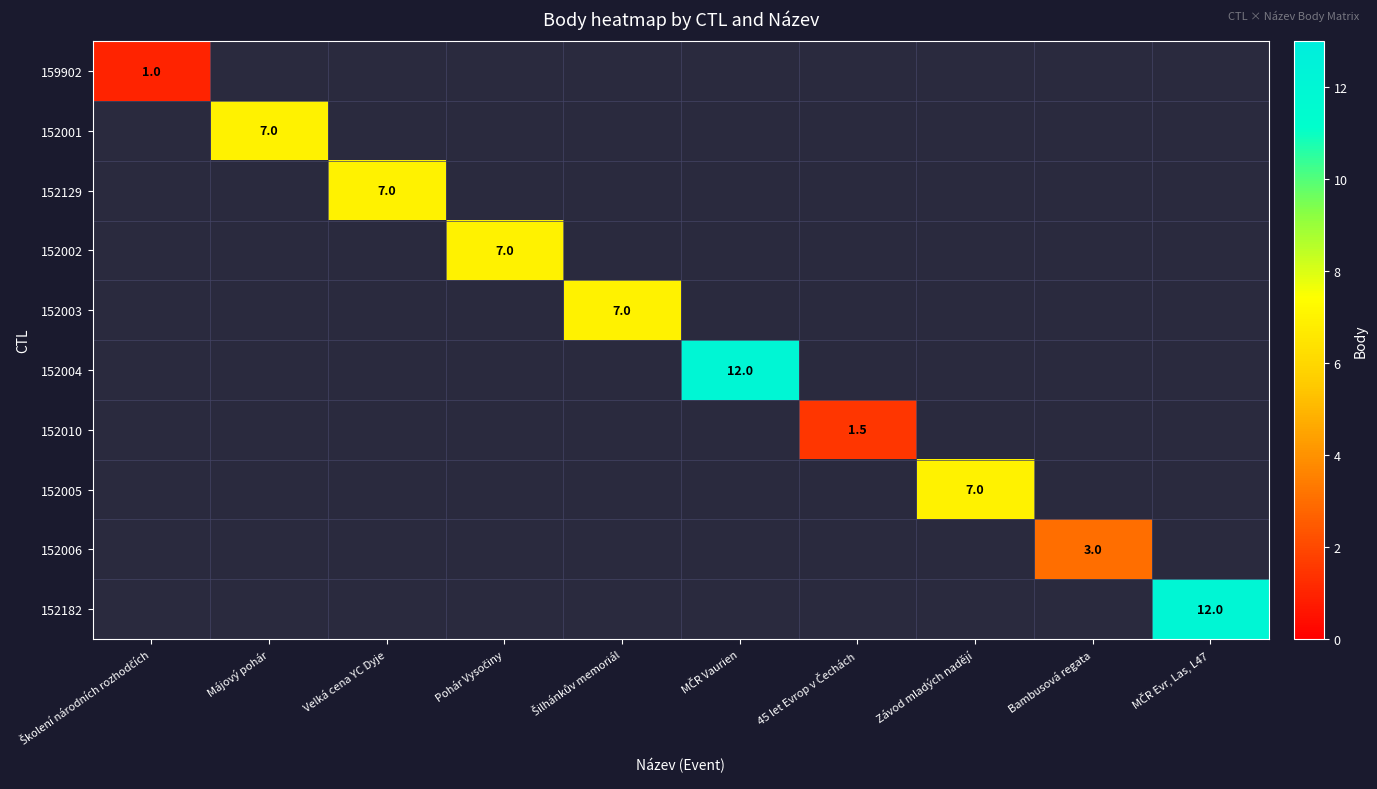

At which category does the chart reach its peak across all series?

MČR Vaurien